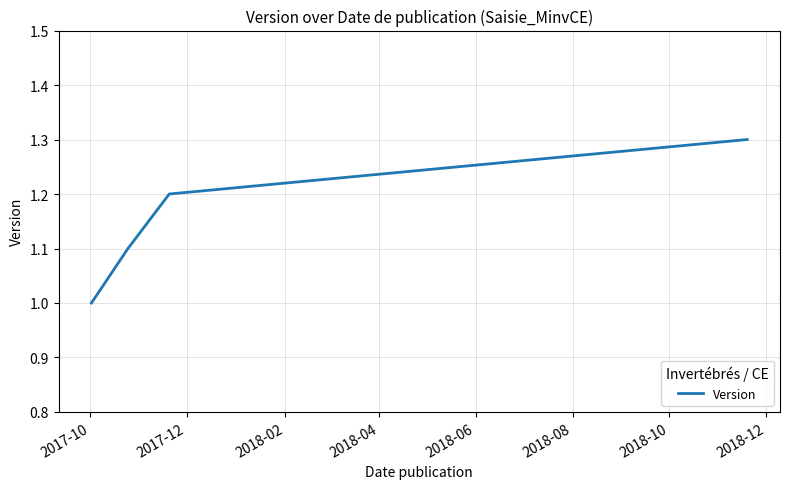

What is the minimum value shown in the chart?

1.0